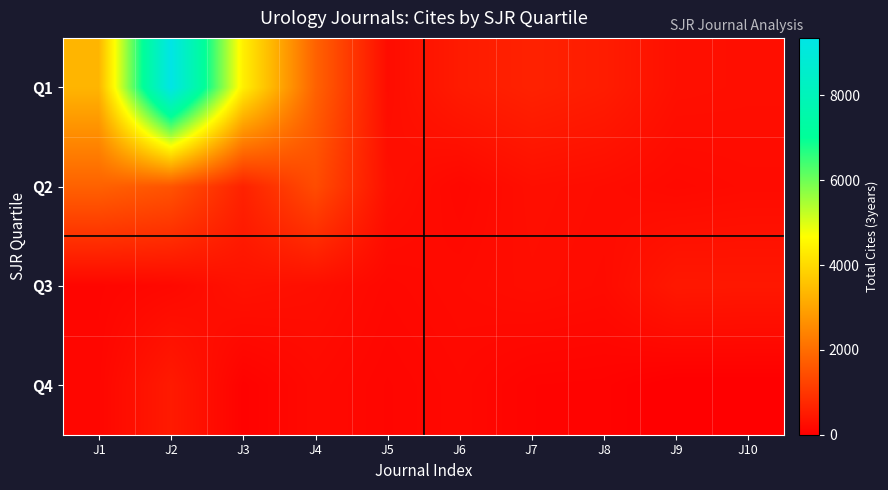

What is the total value across all series at J1?

5392